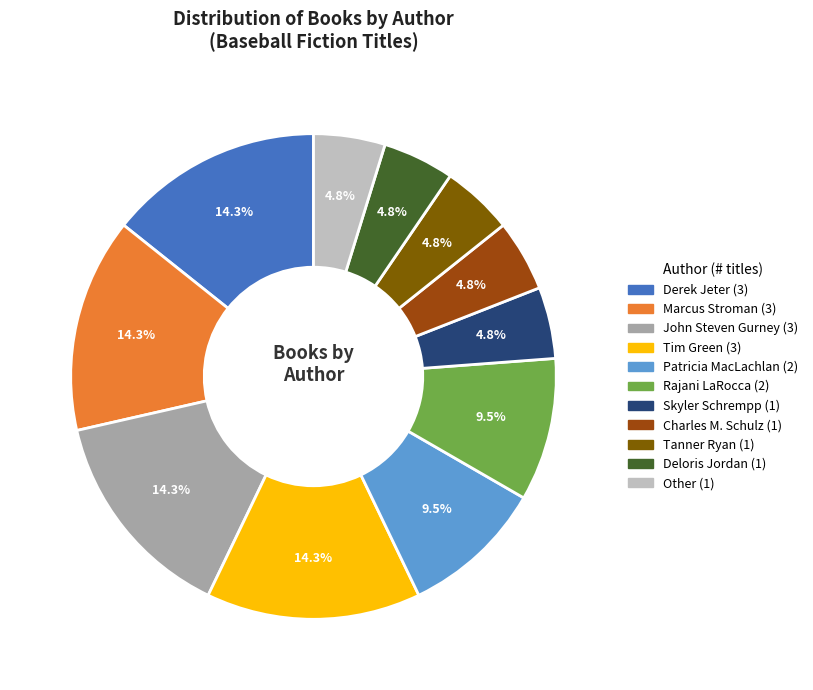

To the nearest percent, what percentage of the pie is Marcus Stroman?

14%